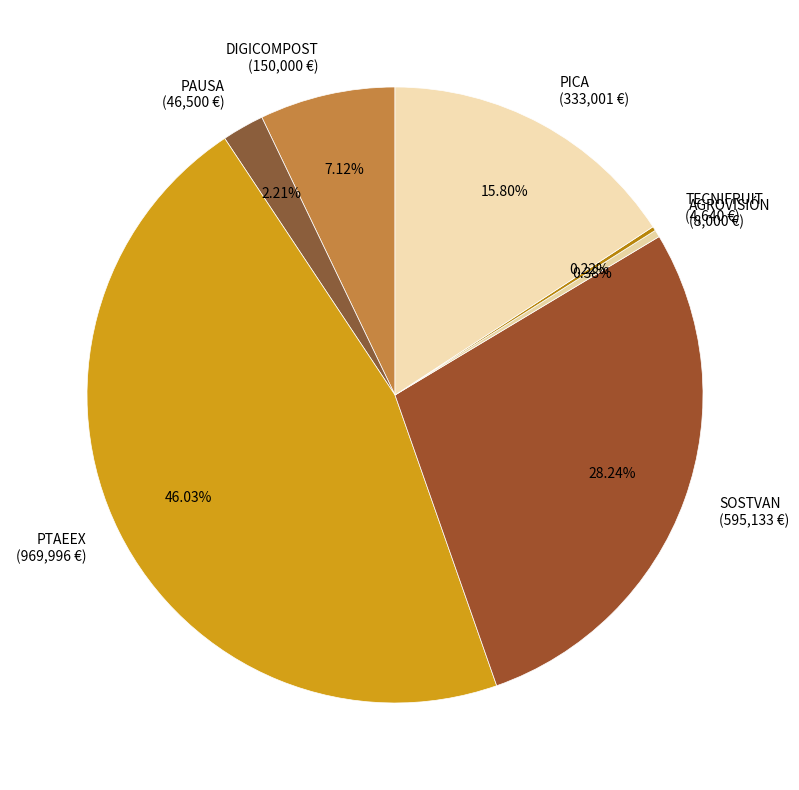

Does any single category account for the majority?

No